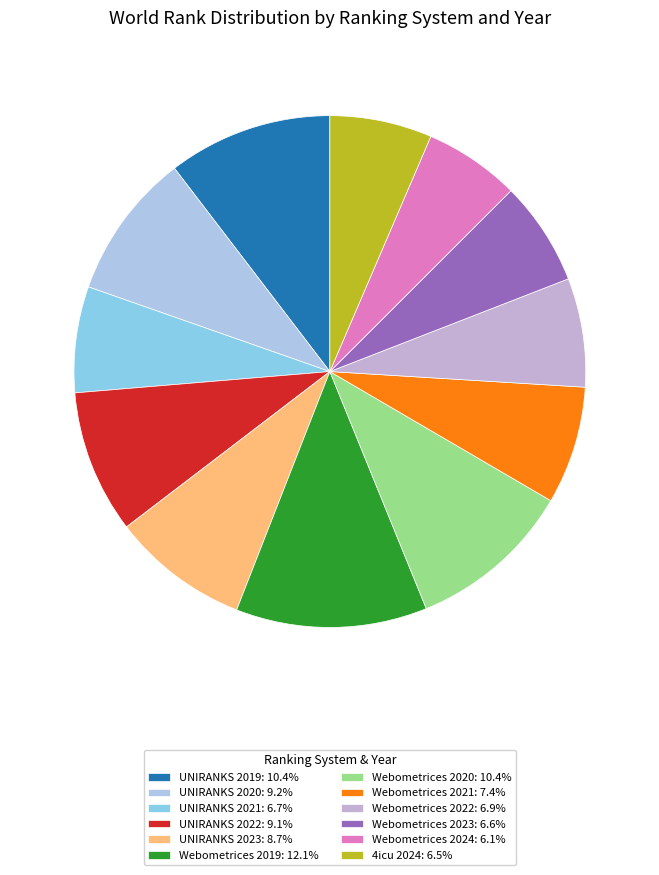

Which category has the biggest portion of the pie?

Webometrices 2019